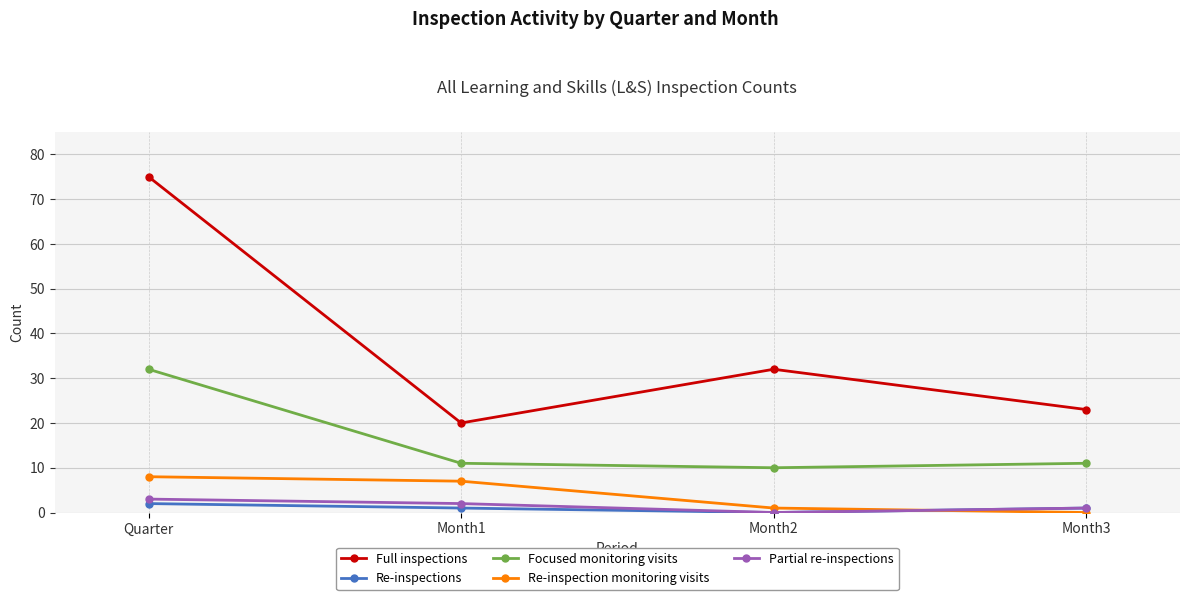

Where is the first local maximum for Full inspections?

Month2